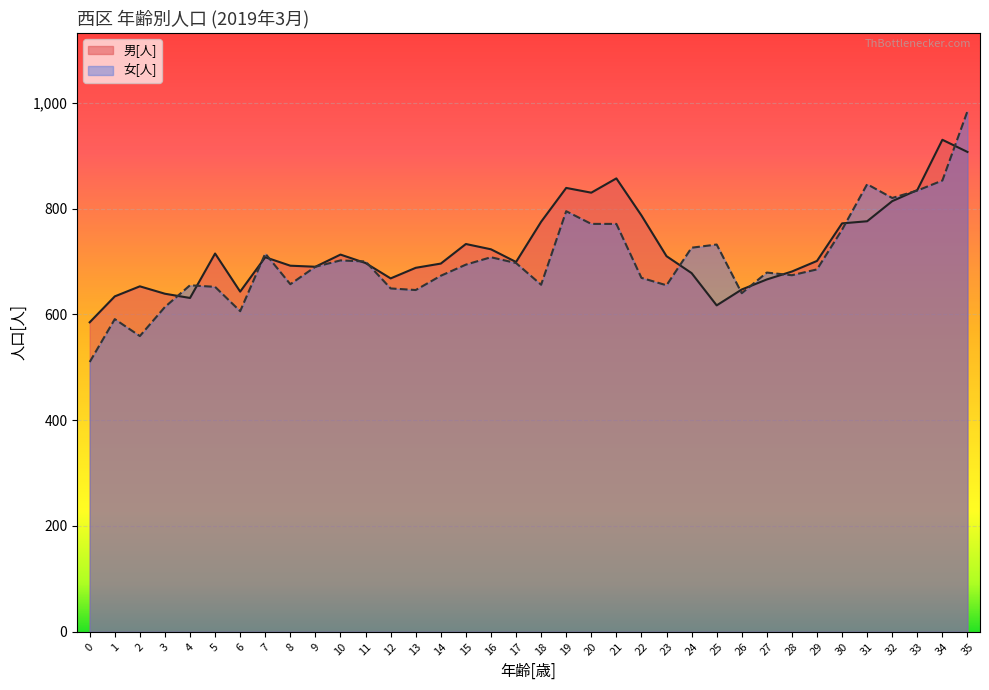

In 男[人], how many points are higher than both neighbors (excluding endpoints)?

8